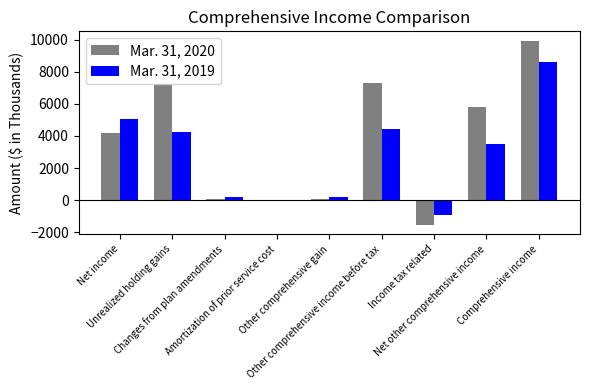

Which series has the largest total across all categories?

Mar. 31, 2020